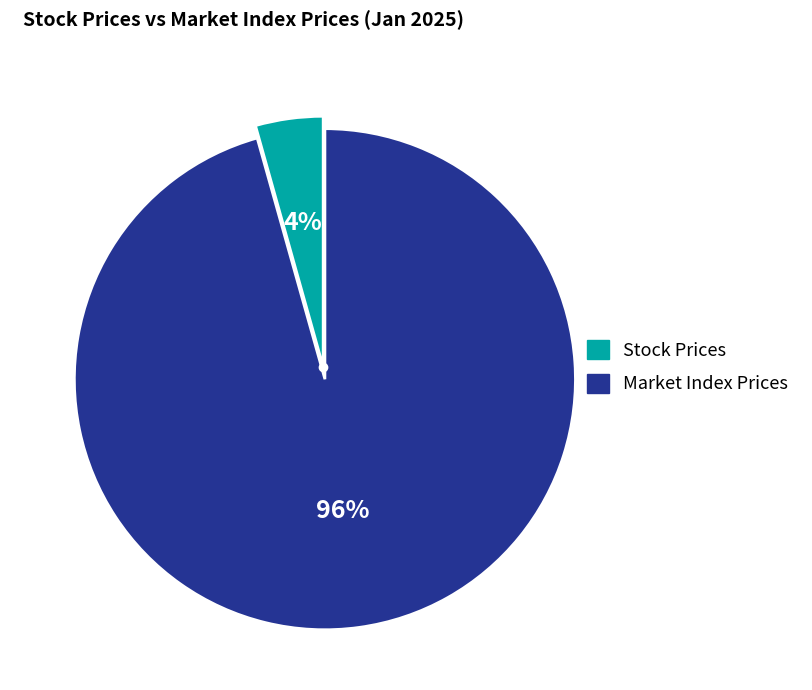

What is the majority slice?

Market Index Prices